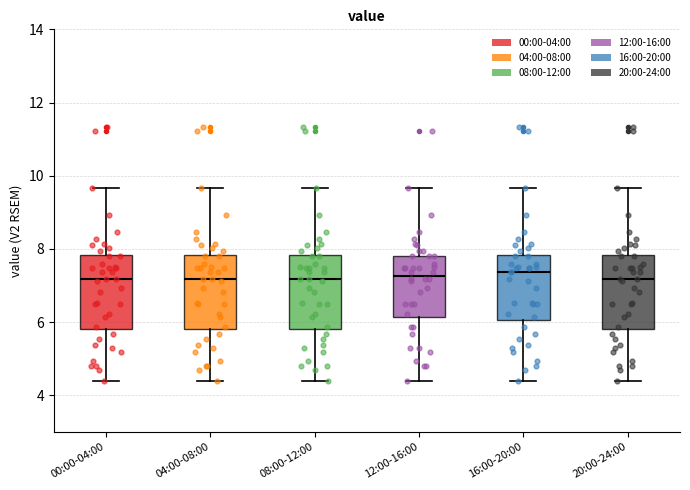

Where does the upper whisker of the box for 20:00-24:00 end on the y-axis? The values are not printed on the chart, so give them approximately, as read against the axis.

9.6